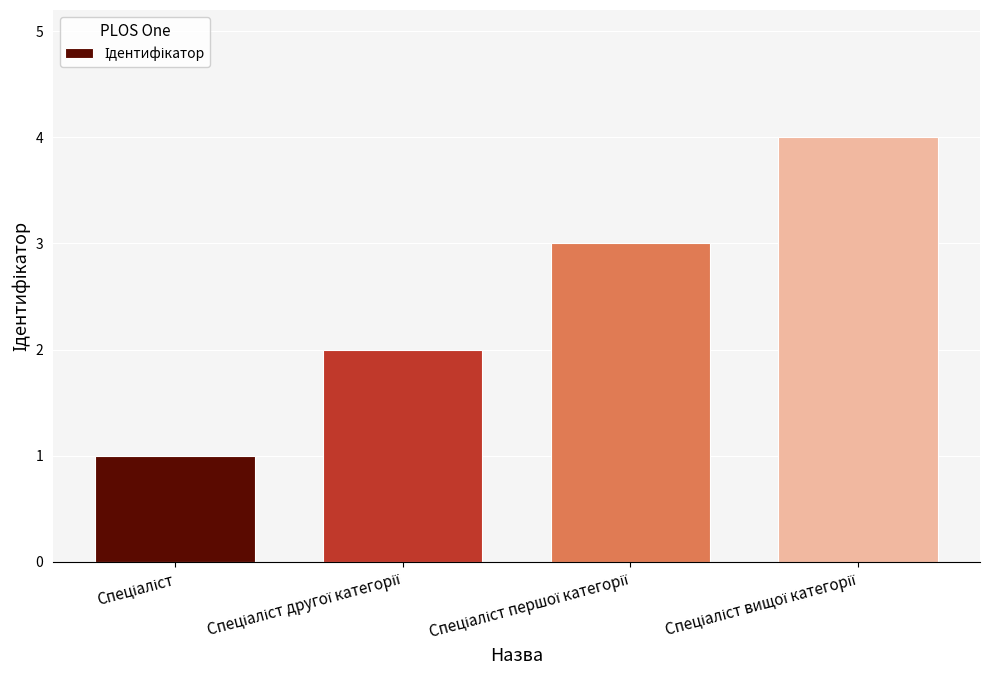

What is the value of the 2nd bar from the left?

2